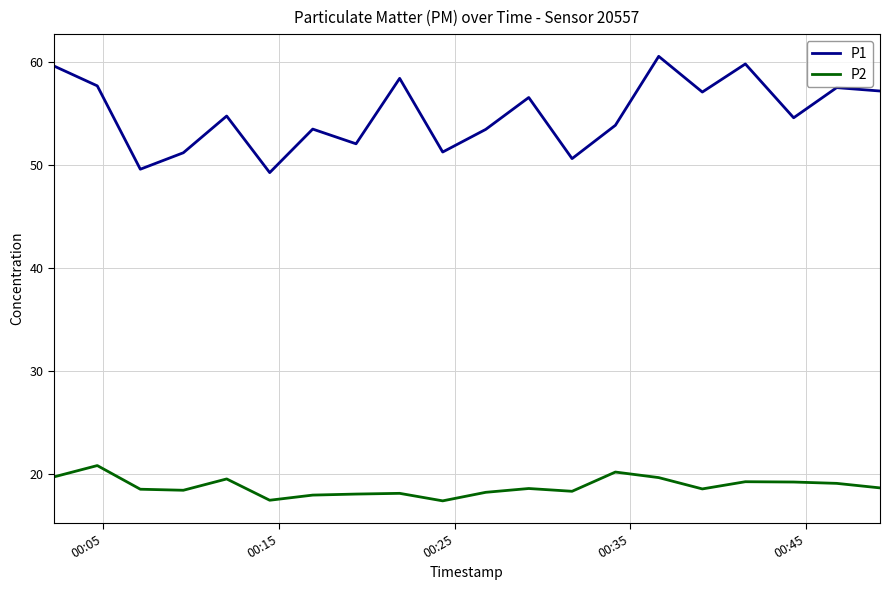

In P2, how many points are higher than both neighbors (excluding endpoints)?

6